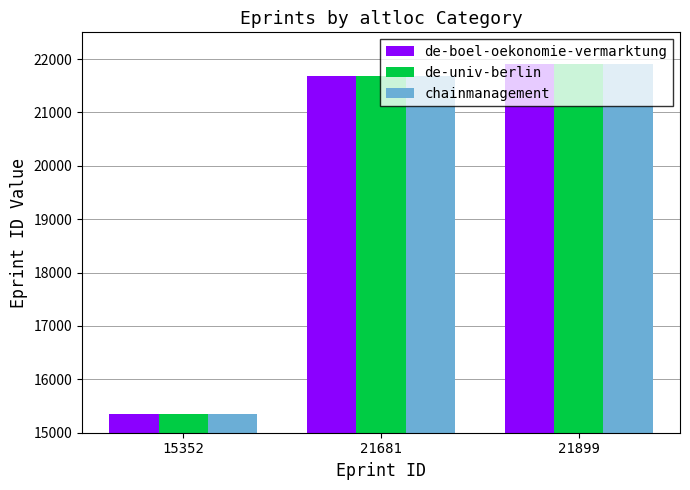

Rank the categories by chainmanagement value from lowest to highest.

15352, 21681, 21899